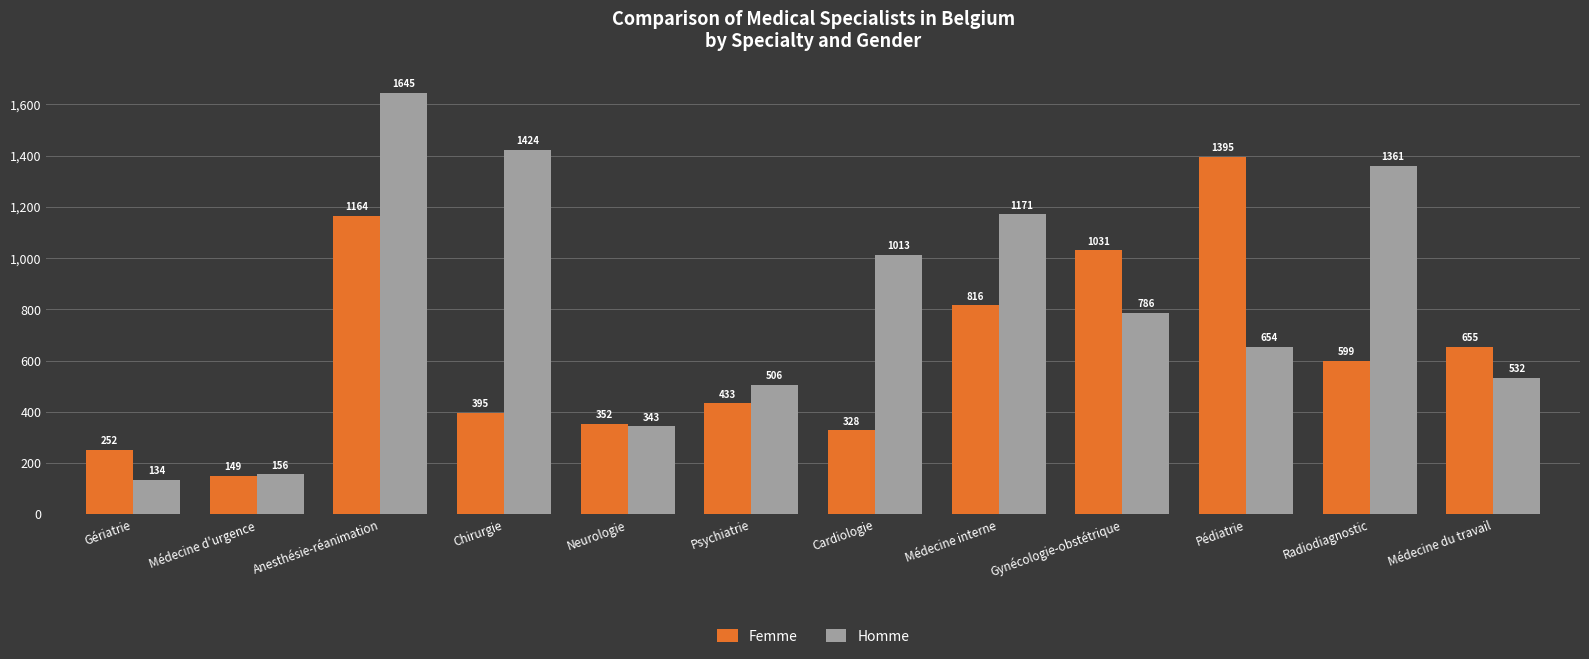

Between Cardiologie and Pédiatrie, which series saw the biggest shift?

Femme